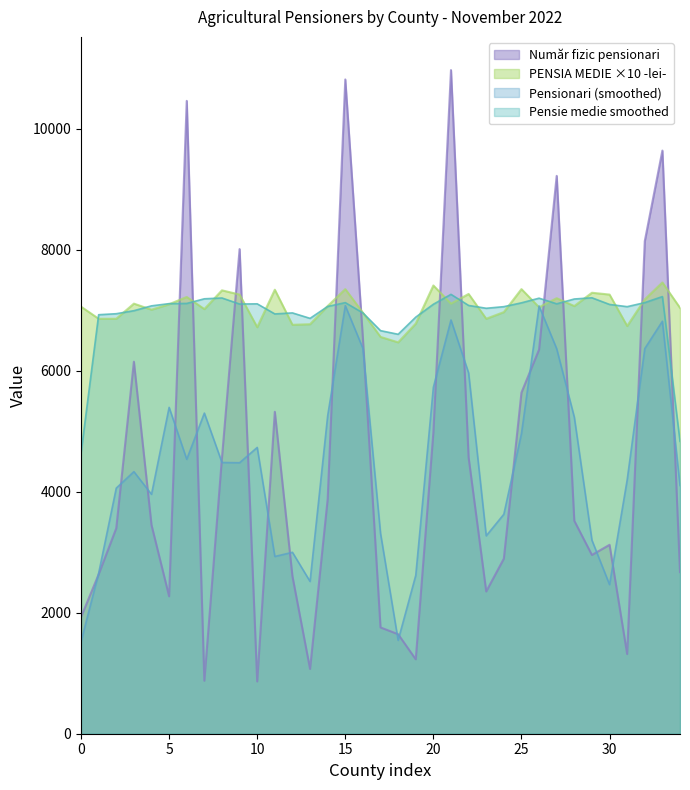

What is the difference between the highest and lowest values at 20?

2431.0